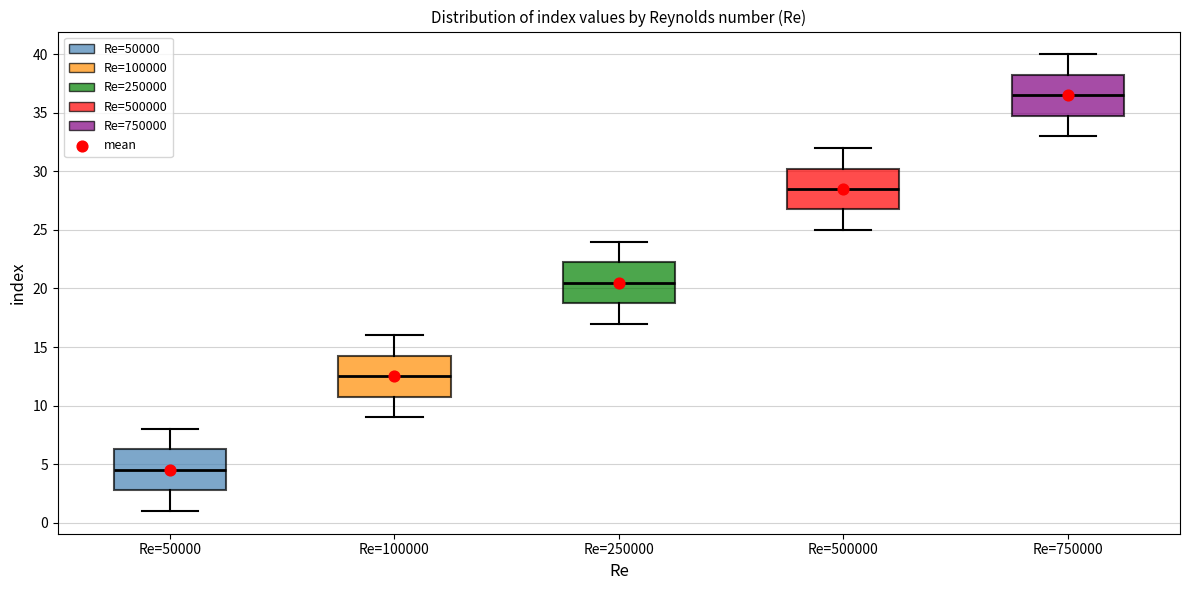

Reading left to right, read every box against the y-axis: the position of its median line, the range the box covers, and the ends of its whiskers. The values are not printed on the chart, so give them approximately, as read against the axis.

Re=50000: median 4.5, box 3.0 to 6.5, whiskers 1.0 to 8.0
Re=100000: median 12.5, box 11.0 to 14.5, whiskers 9.0 to 16.0
Re=250000: median 20.5, box 19.0 to 22.5, whiskers 17.0 to 24.0
Re=500000: median 28.5, box 27.0 to 30.5, whiskers 25.0 to 32.0
Re=750000: median 36.5, box 35.0 to 38.5, whiskers 33.0 to 40.0